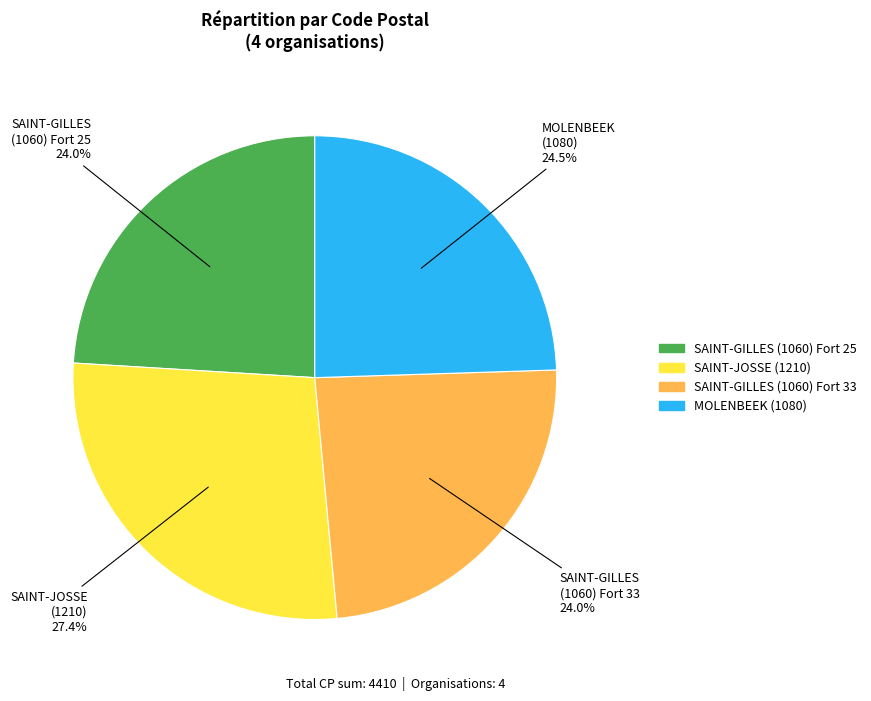

Combined, what portion of the pie is SAINT-GILLES (1060) Fort 33 and SAINT-JOSSE (1210)?

51.5%